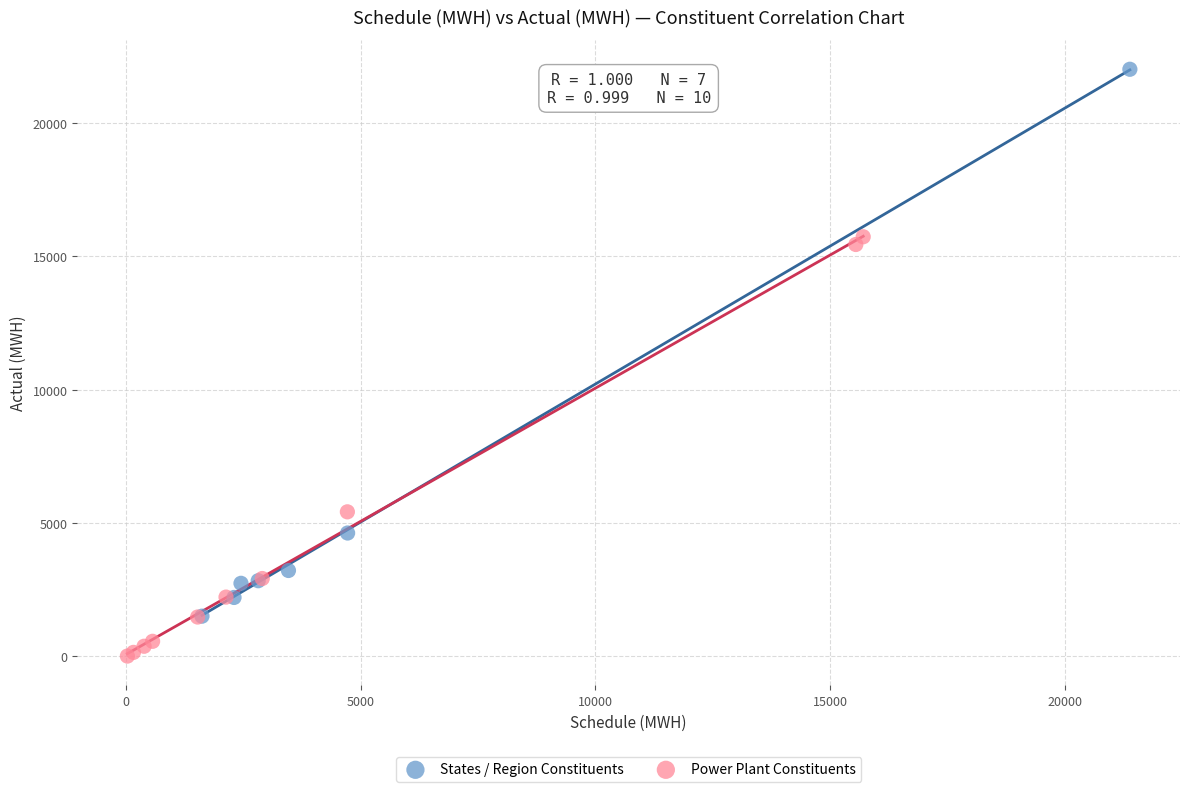

Which series reaches the maximum Y coordinate?

States / Region Constituents